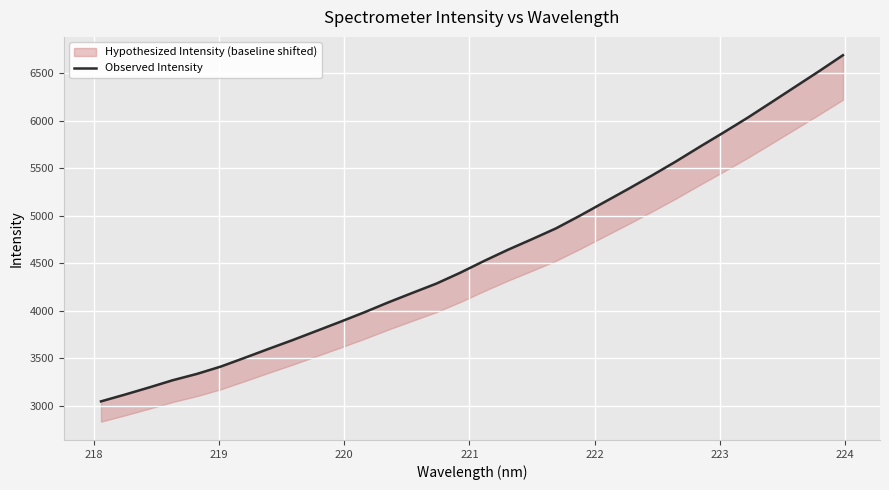

What is the difference between the maximum and minimum values?

3641.0